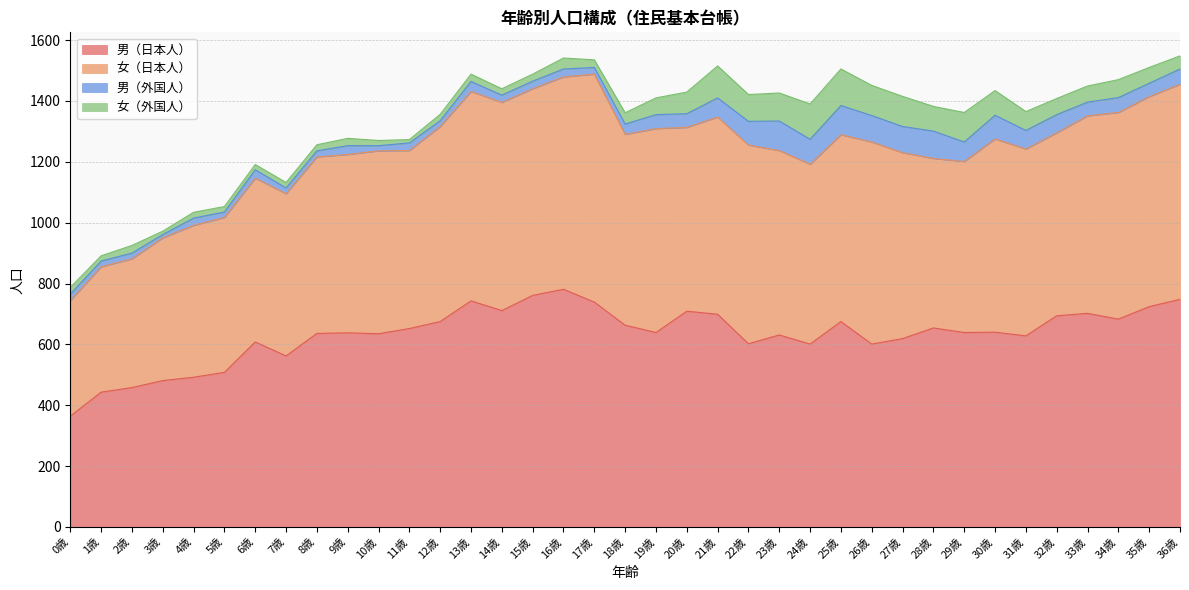

What is the difference between the maximum and second lowest values in the 男（日本人） series?

338